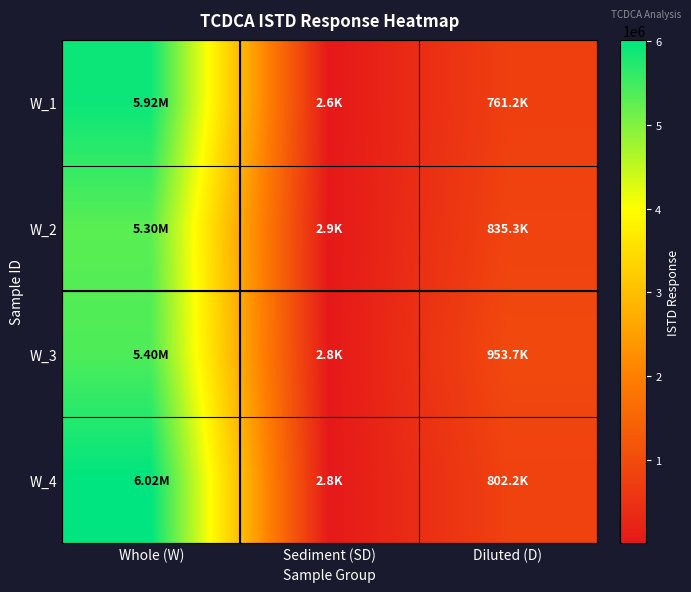

Between Whole (W) and Sediment (SD), which is larger?

Whole (W)